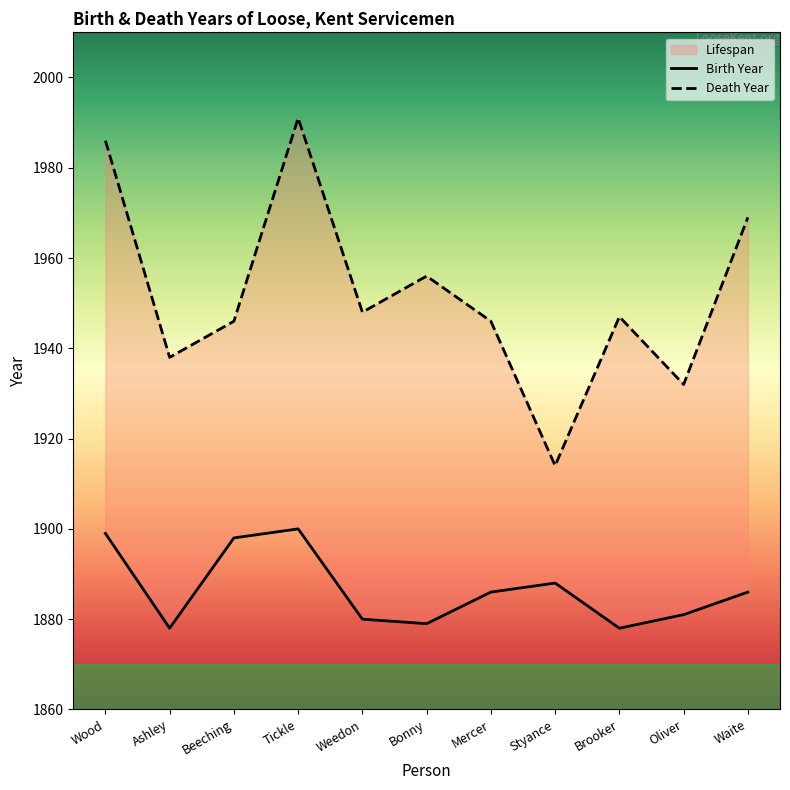

Reading left to right, what are all the values shown in this chart?

Wood=1899	Ashley=1878	Beeching=1898	Tickle=1900	Weedon=1880	Bonny=1879	Mercer=1886	Styance=1888	Brooker=1878	Oliver=1881	Waite=1886